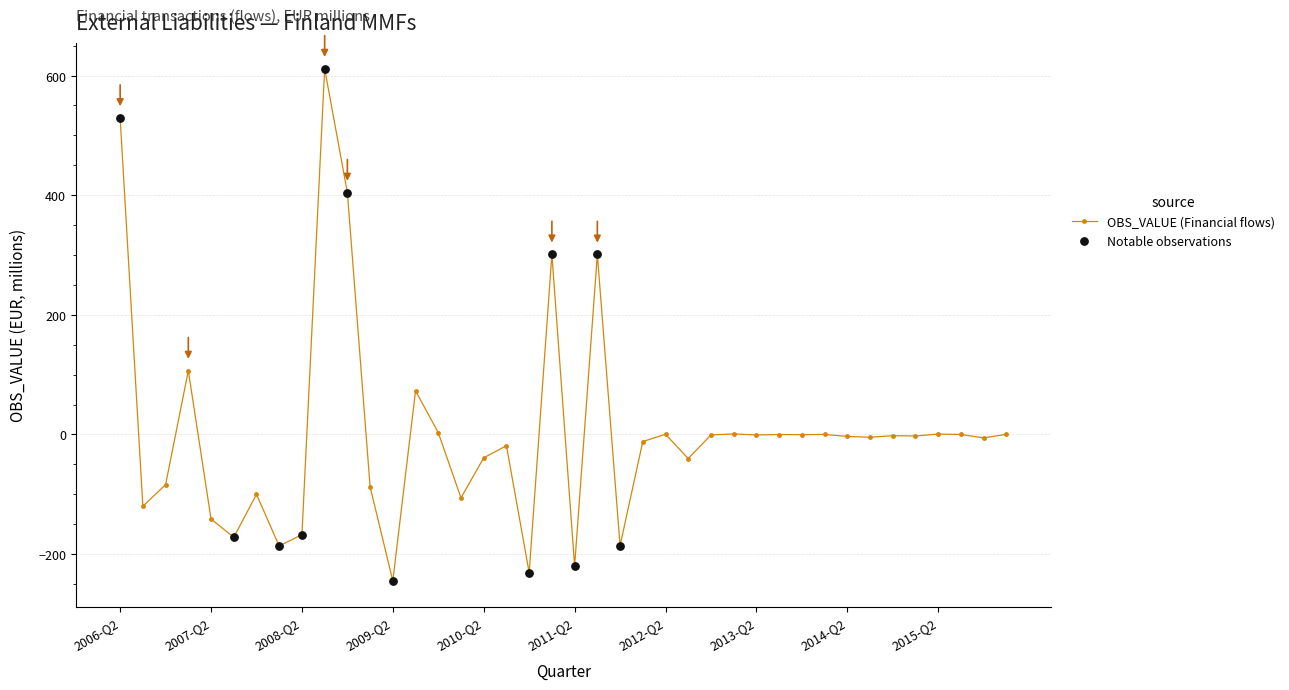

True or false: the data has more than 0 interior local peaks.

True